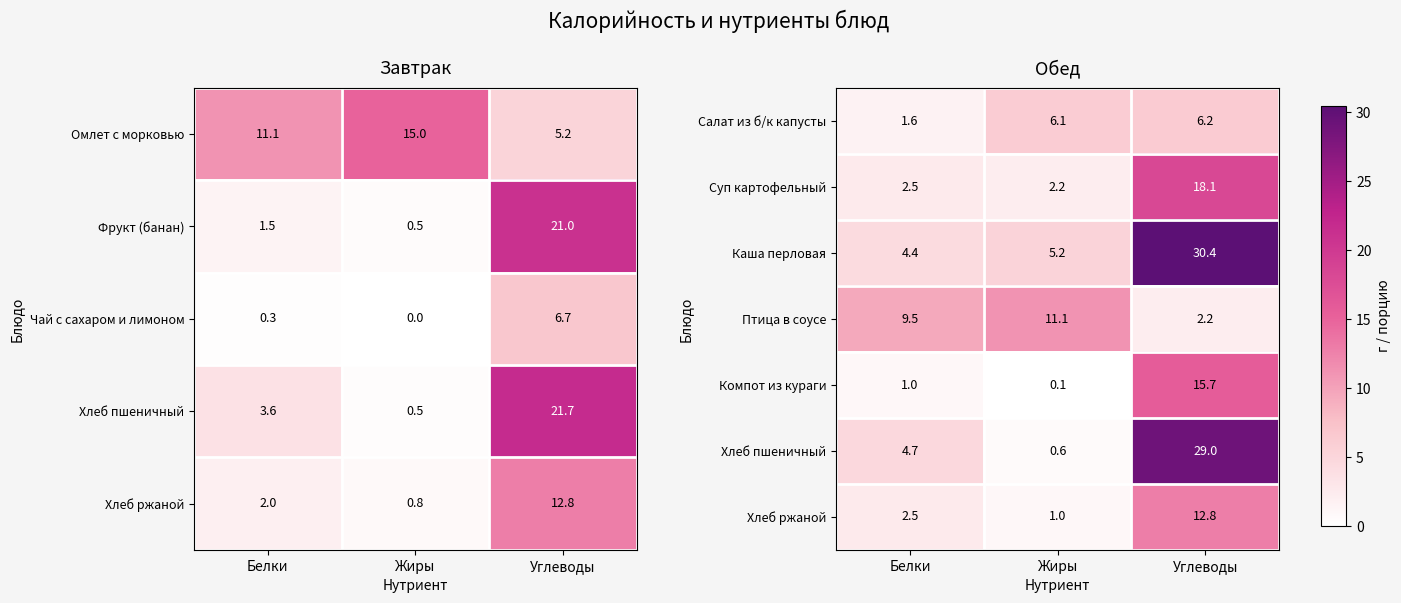

What is the total value across all series at Жиры?

26.3